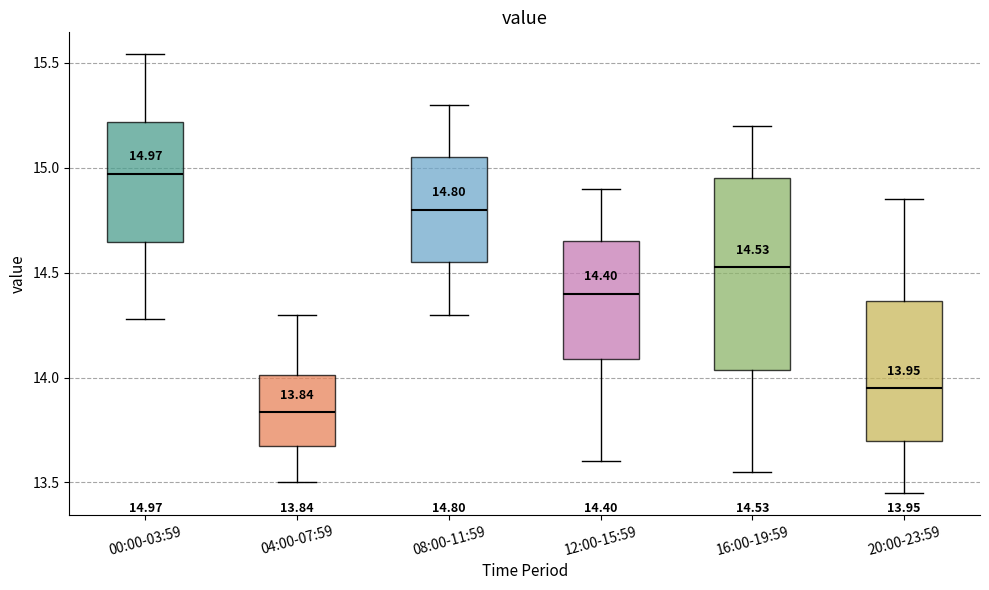

Which box is the tallest, from its lower edge to its upper edge?

16:00-19:59